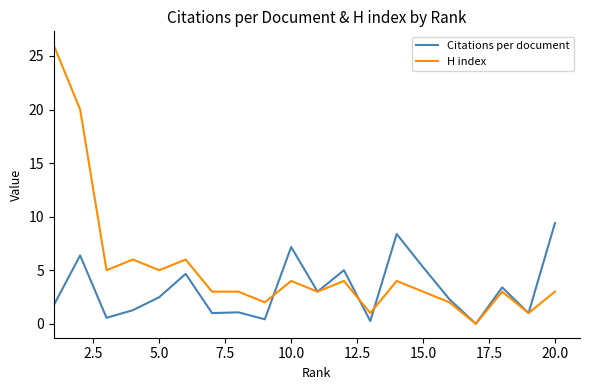

What is the highest value of the H index series?

26.0